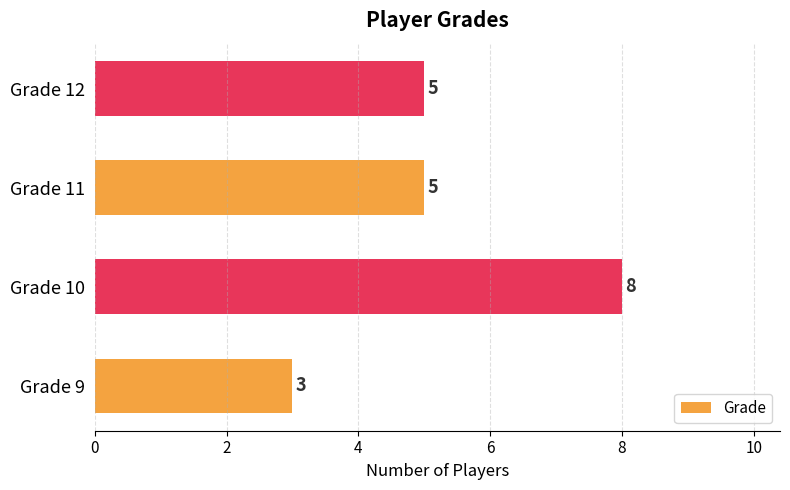

What is the minimum value shown in the chart?

3